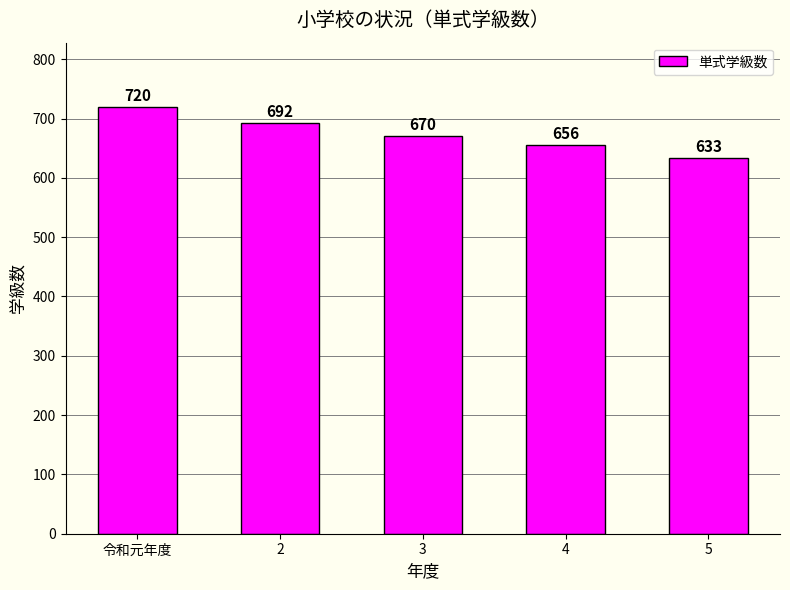

Are the bars grouped side by side (vs. stacked)?

No